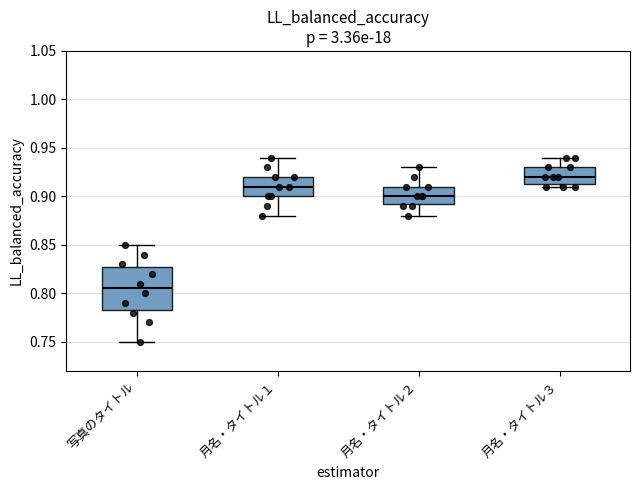

Reading left to right, transcribe this box plot: for each box, give where its median line is, the range the box spans, and where its two whiskers end, as read against the y-axis. The values are not printed on the chart, so give them approximately, as read against the axis.

写真のタイトル: median 0.805, box 0.785 to 0.830, whiskers 0.750 to 0.850
月名・タイトル１: median 0.910, box 0.900 to 0.920, whiskers 0.880 to 0.940
月名・タイトル２: median 0.900, box 0.895 to 0.910, whiskers 0.880 to 0.930
月名・タイトル３: median 0.920, box 0.915 to 0.930, whiskers 0.910 to 0.940